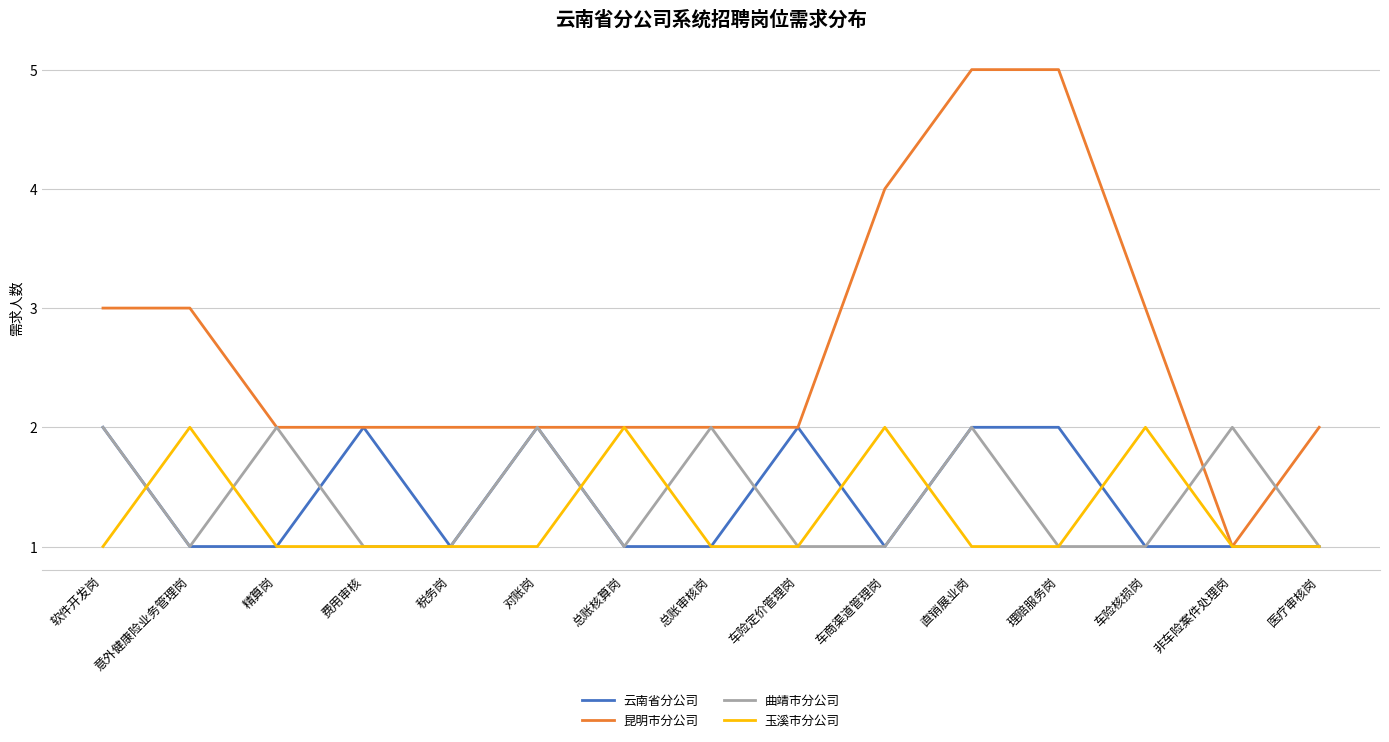

What is the sum of all 昆明市分公司 values?

40